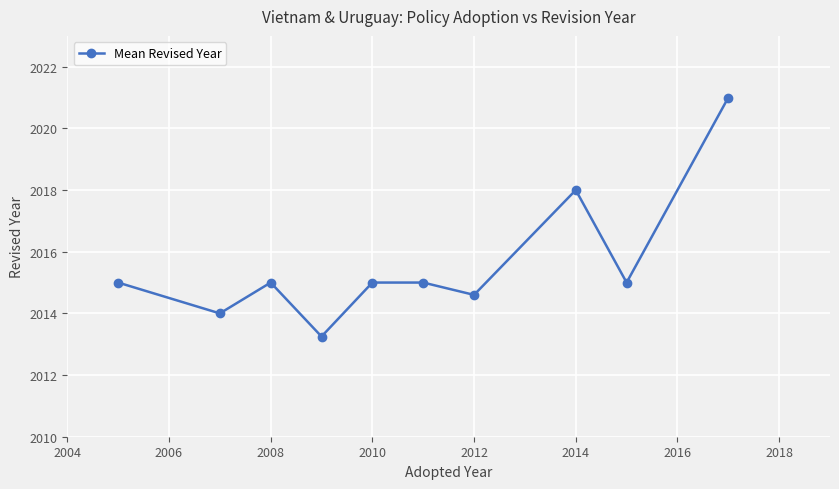

What is the difference between the second highest and second lowest values?

4.0